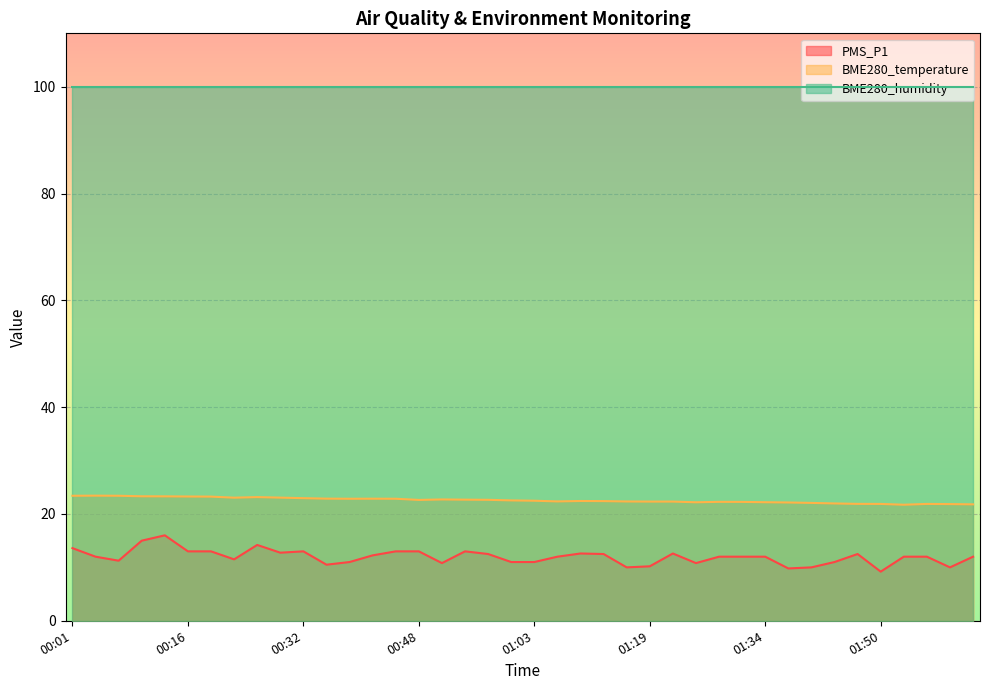

Which series has the largest total across all categories?

BME280_humidity